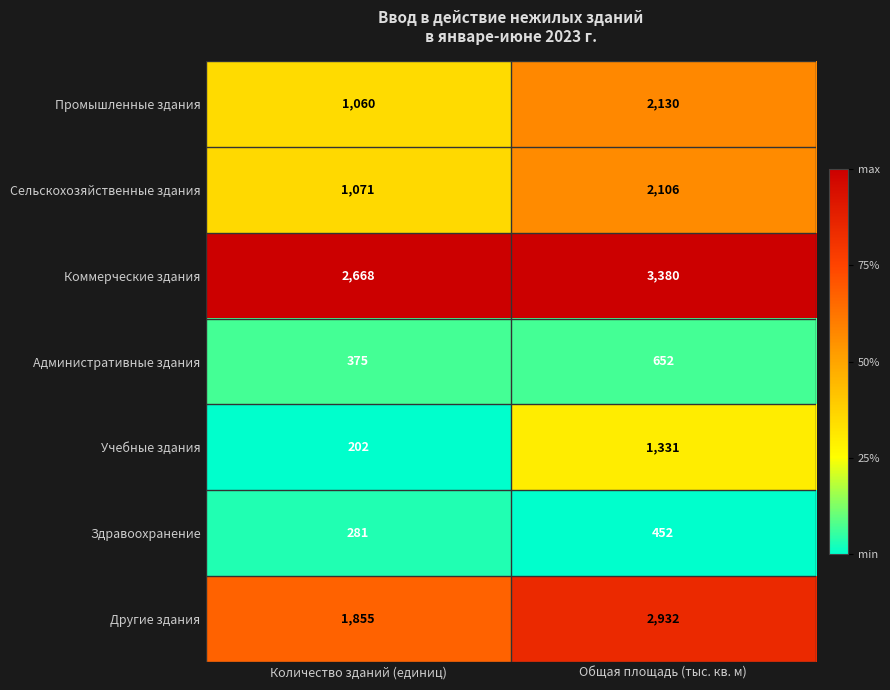

What is the difference between the Сельскохозяйственные здания values at Общая площадь (тыс. кв. м) and Количество зданий (единиц)?

1035